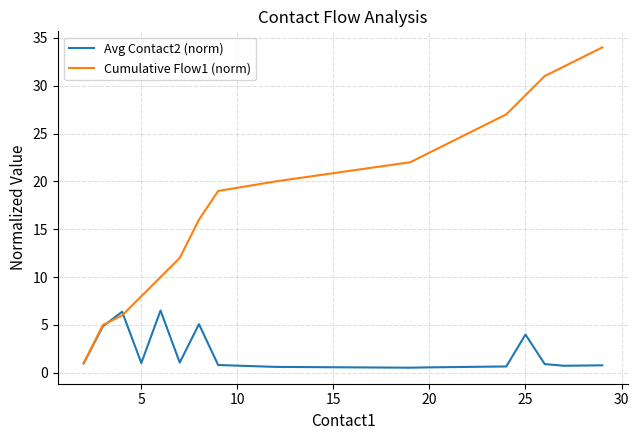

Which series has the largest total across all categories?

Cumulative Flow1 (norm)